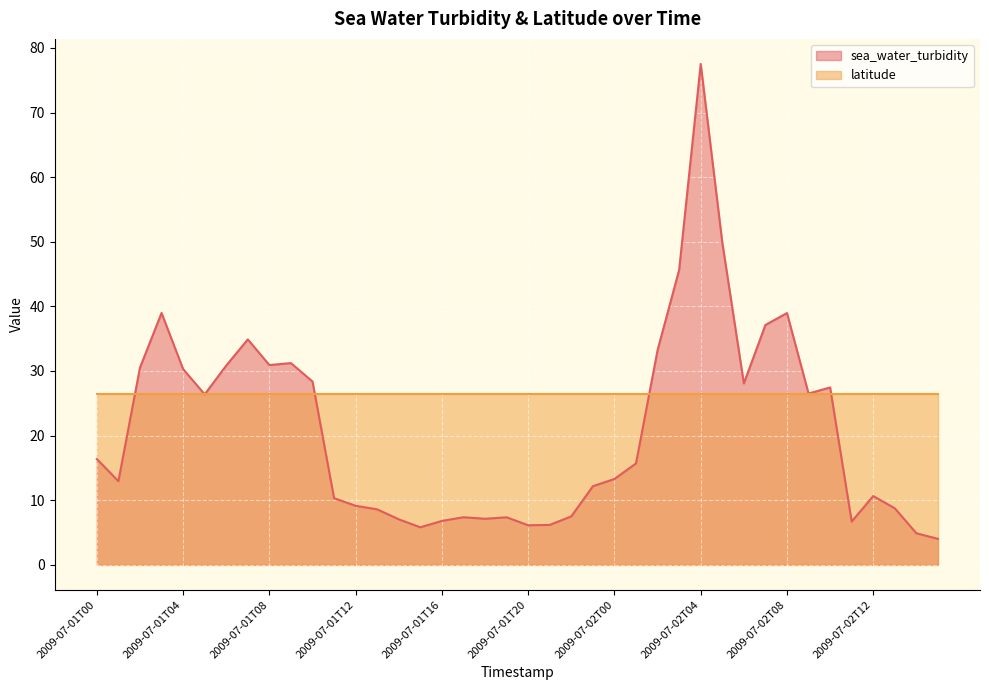

List the labels in order of value, smallest first.

2009-07-02T15, 2009-07-02T14, 2009-07-01T15, 2009-07-01T20, 2009-07-01T21, 2009-07-02T11, 2009-07-01T16, 2009-07-01T14, 2009-07-01T18, 2009-07-01T19, 2009-07-01T17, 2009-07-01T22, 2009-07-01T13, 2009-07-02T13, 2009-07-01T12, 2009-07-01T11, 2009-07-02T12, 2009-07-01T23, 2009-07-01T01, 2009-07-02T00, 2009-07-02T01, 2009-07-01T00, 2009-07-01T05, 2009-07-02T09, 2009-07-02T10, 2009-07-02T06, 2009-07-01T10, 2009-07-01T04, 2009-07-01T02, 2009-07-01T06, 2009-07-01T08, 2009-07-01T09, 2009-07-02T02, 2009-07-01T07, 2009-07-02T07, 2009-07-02T08, 2009-07-01T03, 2009-07-02T03, 2009-07-02T05, 2009-07-02T04